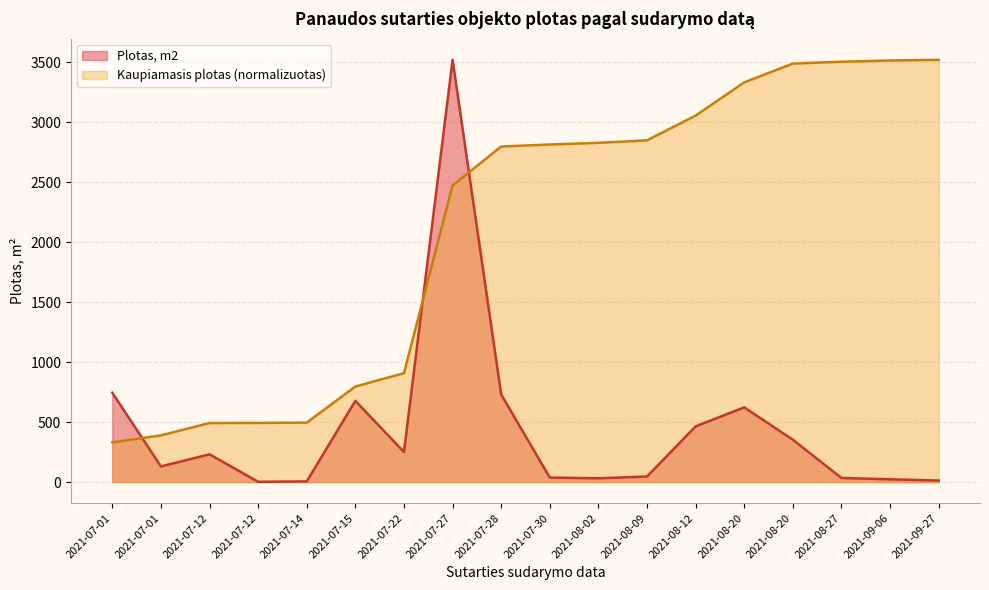

Is it true that the value at 2021-09-27 is 3.3?

False